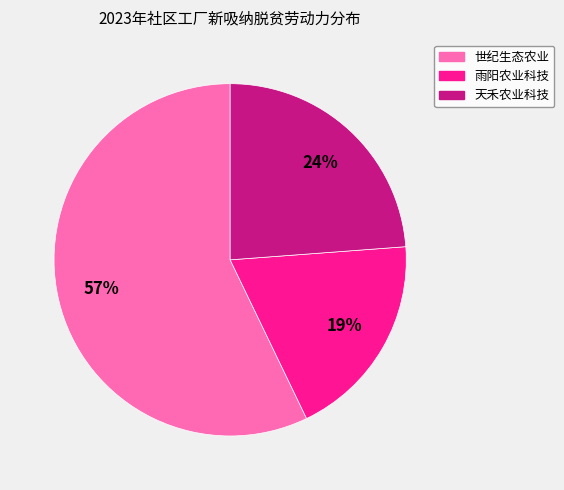

To the nearest percent, what is the difference between the largest and smallest slice percentages?

38%